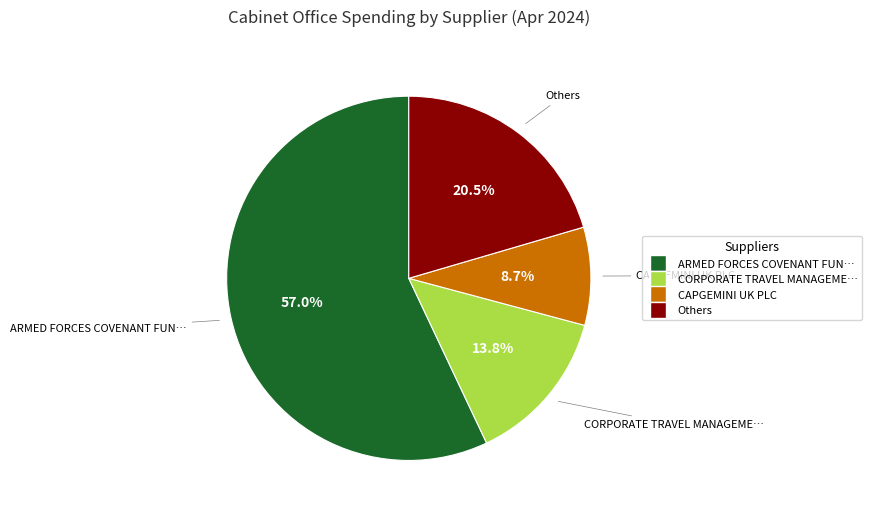

Is there a majority slice in this chart?

Yes